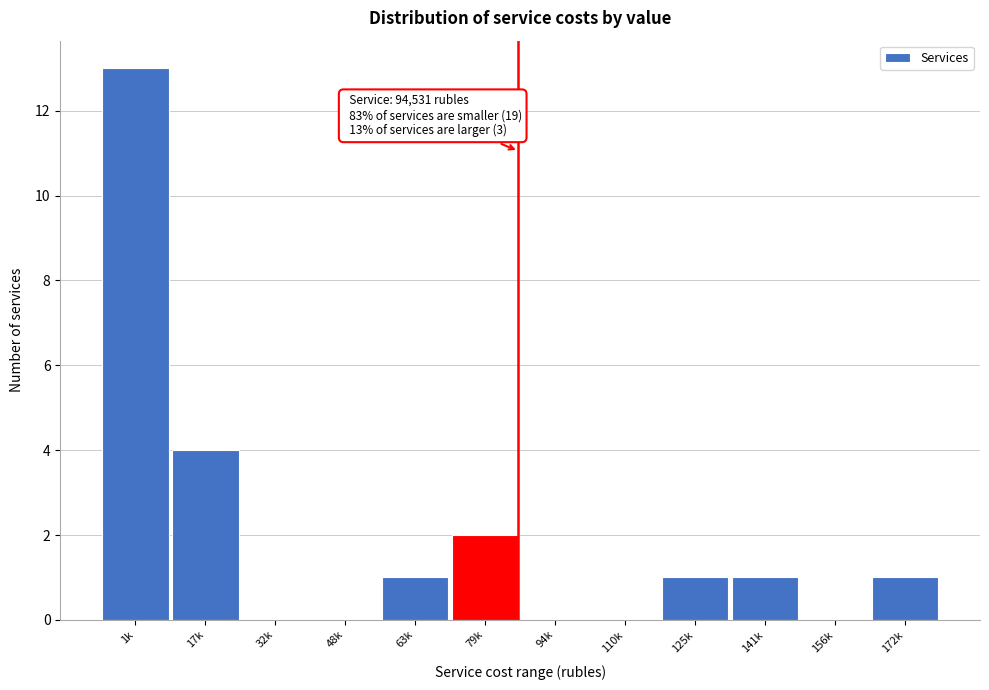

Reading left to right, list all the values displayed in this chart.

1k=13	17k=4	32k=0	48k=0	63k=1	79k=2	94k=0	110k=0	125k=1	141k=1	156k=0	172k=1